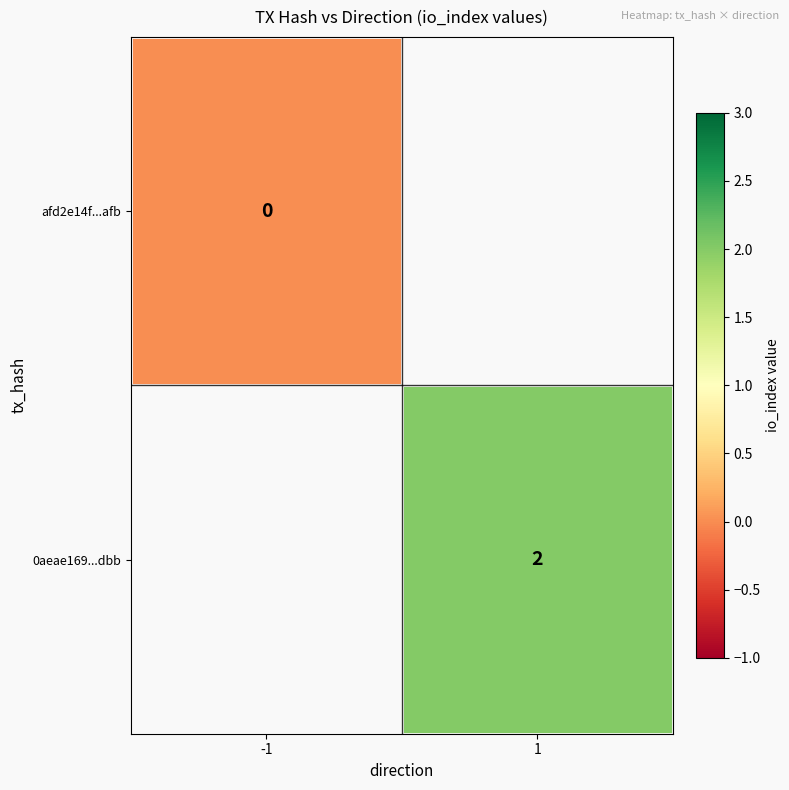

Is the value of 0aeae169...dbb at 1 greater than the value of afd2e14f...afb at -1?

Yes